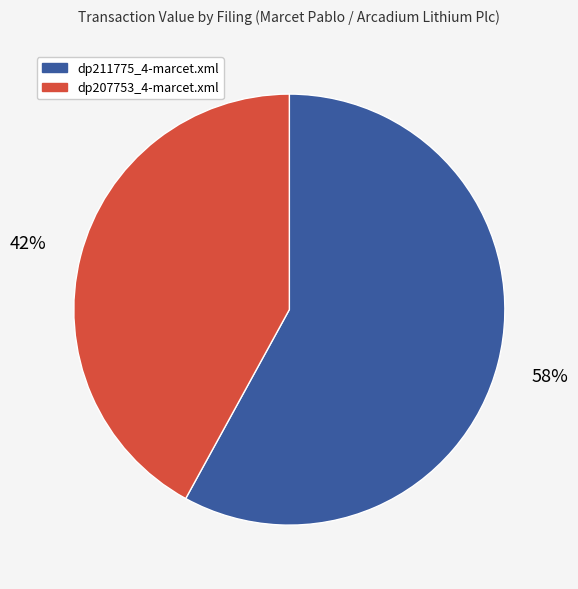

The dp211775_4-marcet.xml slice represents 51% of the pie. True or false?

False